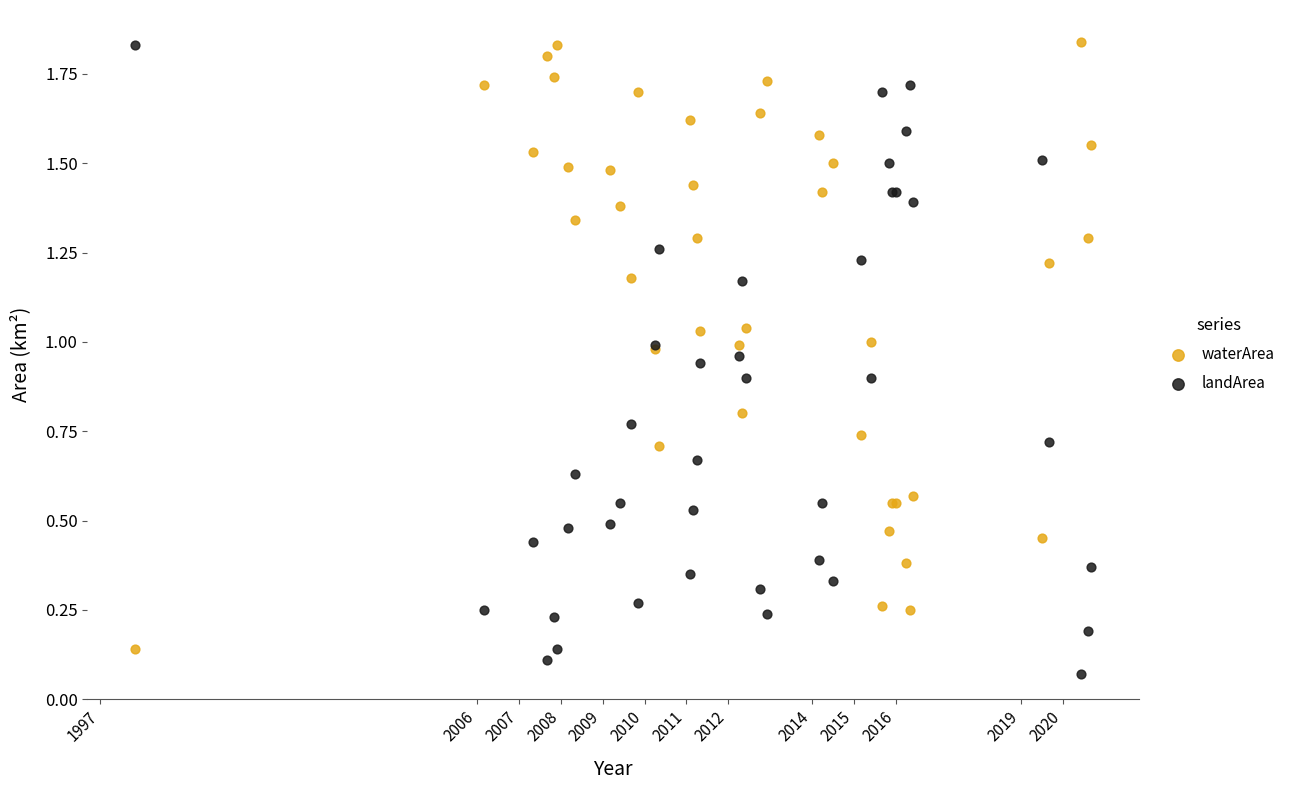

Which series reaches the minimum Y coordinate?

landArea